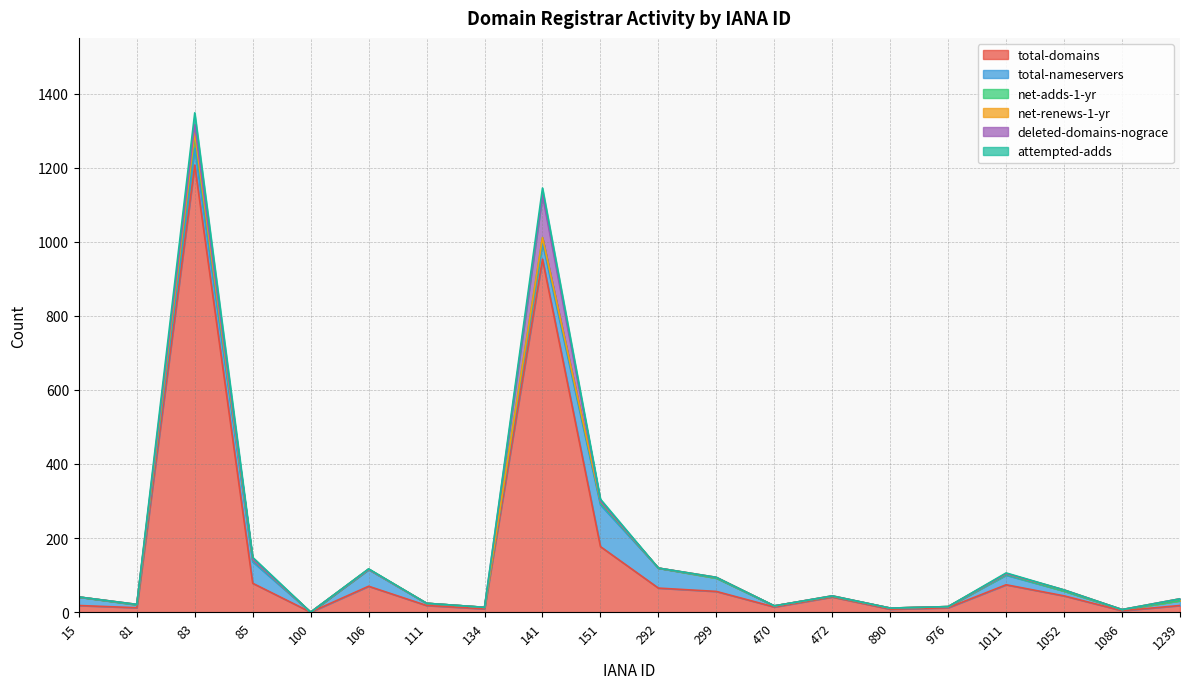

At which category does total-domains reach its first local valley?

81